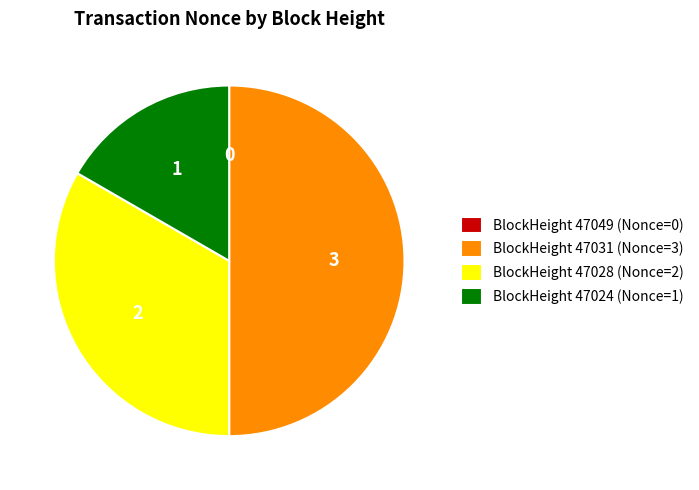

What is the largest slice in the pie chart?

BlockHeight 47031 (Nonce=3)